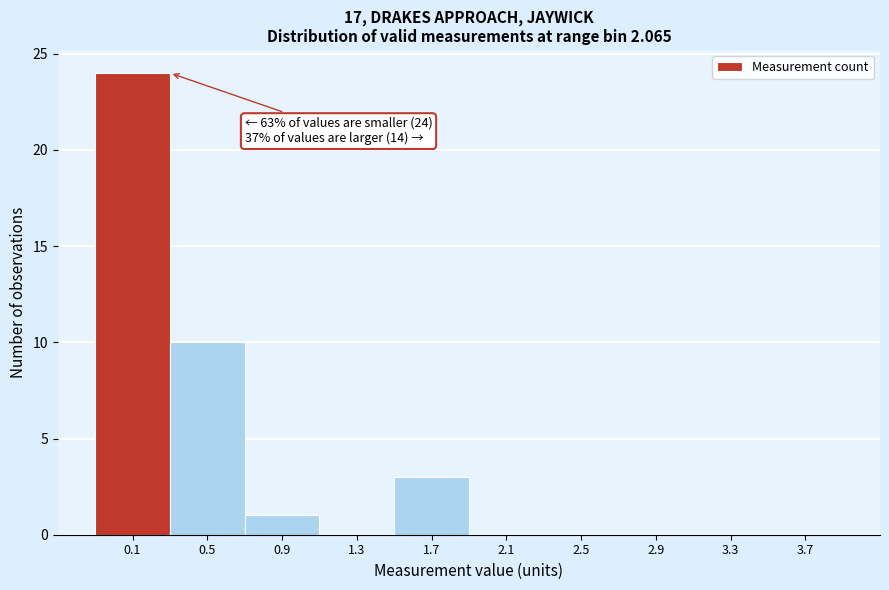

Reading right to left, what are all the values shown in this chart?

3.7=0	3.3=0	2.9=0	2.5=0	2.1=0	1.7=3	1.3=0	0.9=1	0.5=10	0.1=24